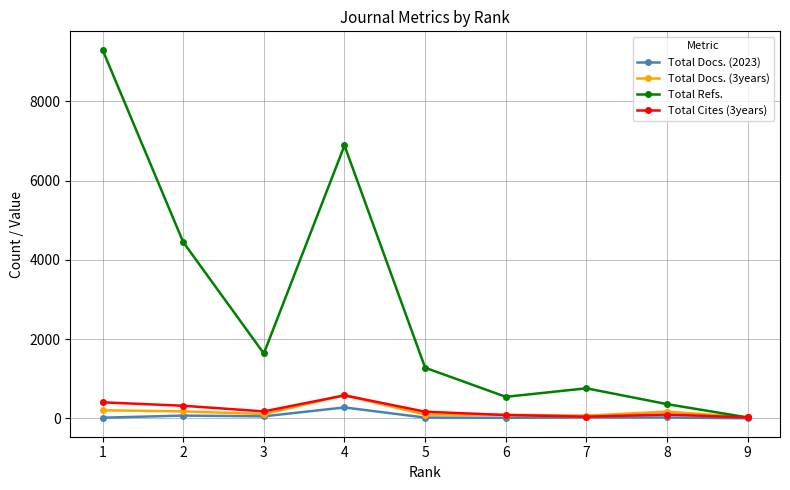

The value of Total Refs. at 2 is 6747. True or false?

False